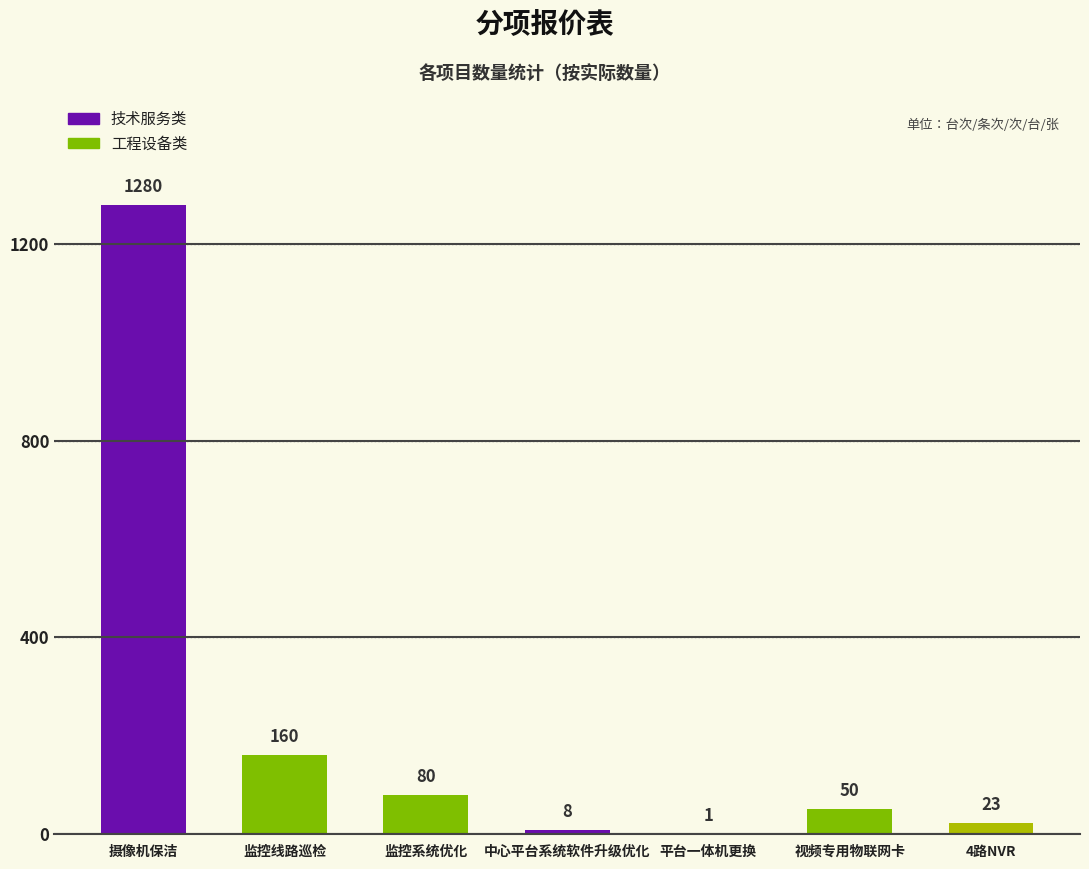

What is the sum of all values?

1602